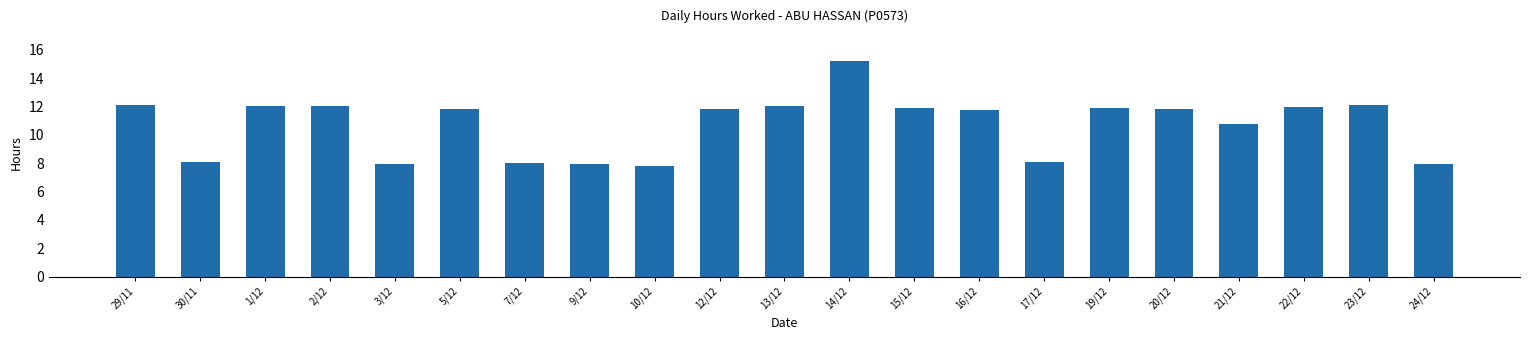

What is the approximate value at 7/12?

8.0